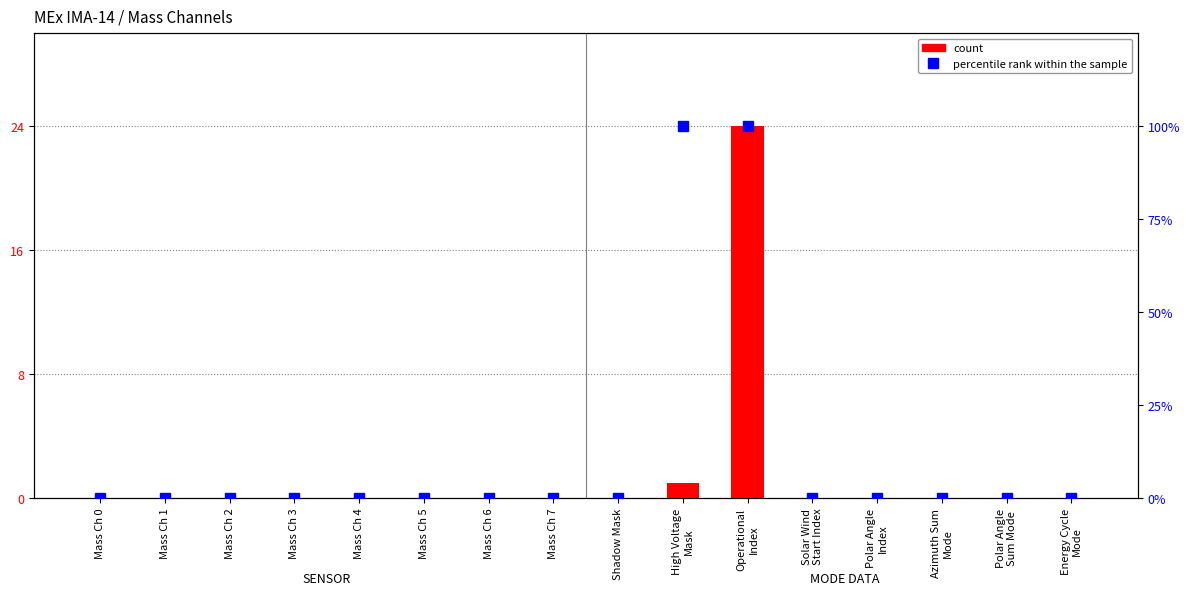

What is the difference between the count values at Mass Ch 0 and Operational
Index?

24